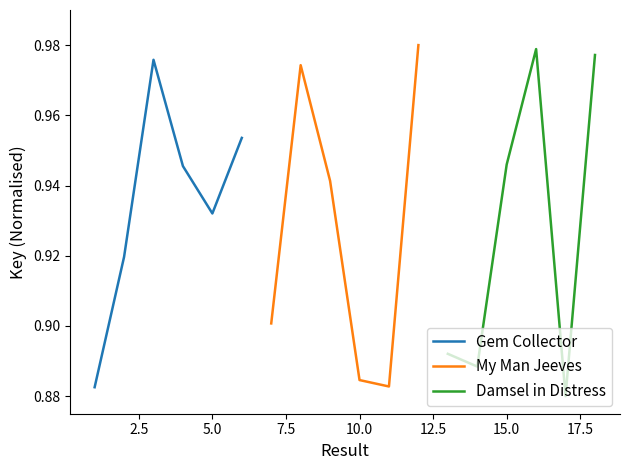

Count the number of data series in this chart.

3